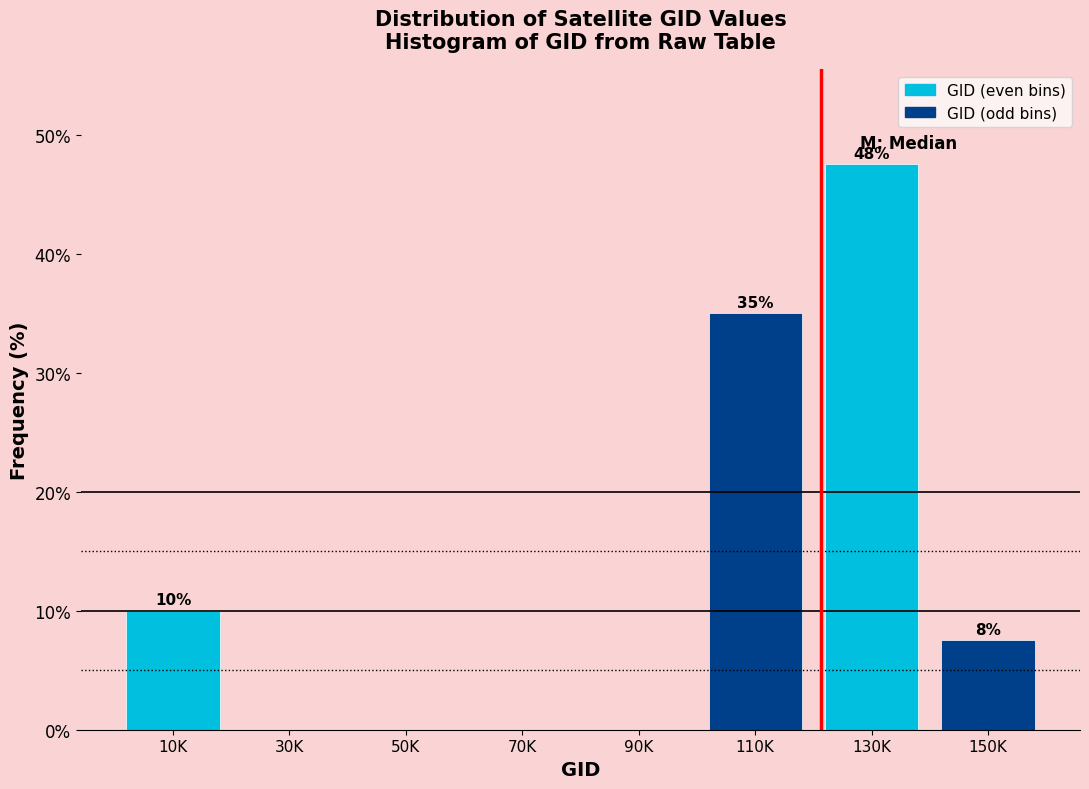

True or false: the data shows 47.5 at 130K.

True